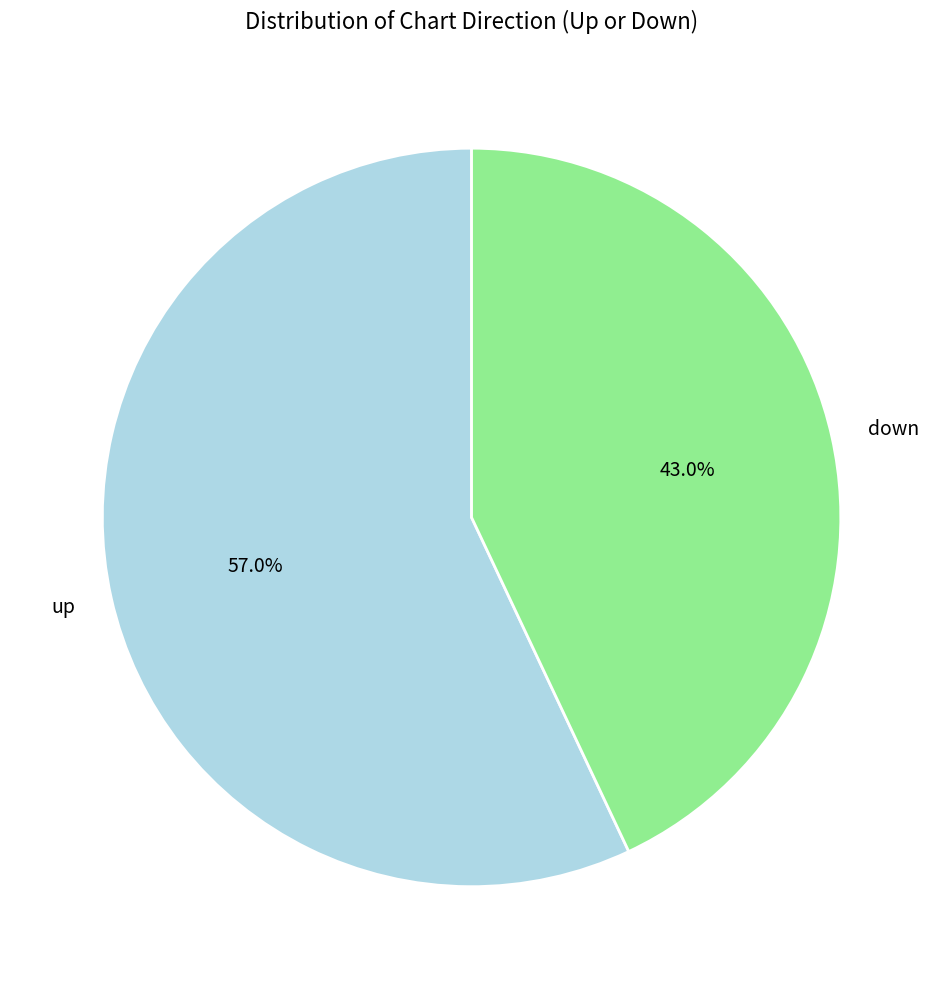

What percentage is the up slice, to the nearest percent?

57%